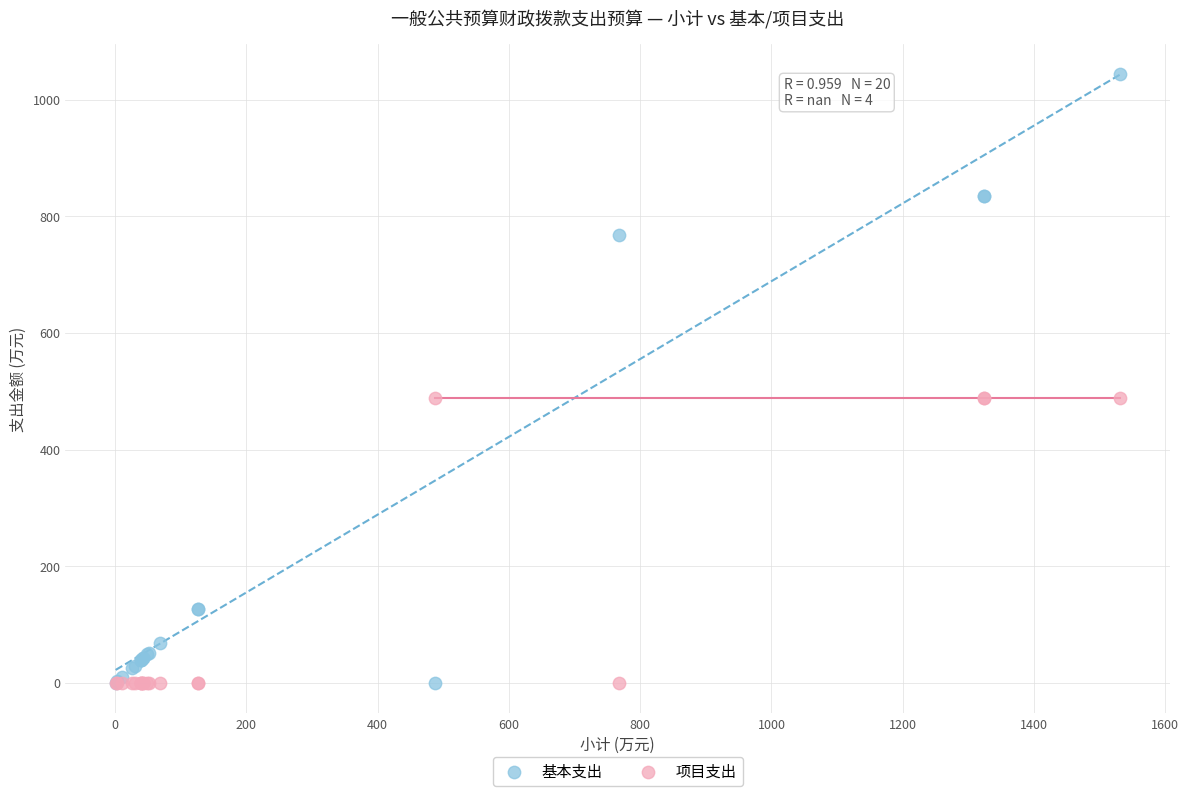

Which series has the largest Y range (max minus min)?

基本支出